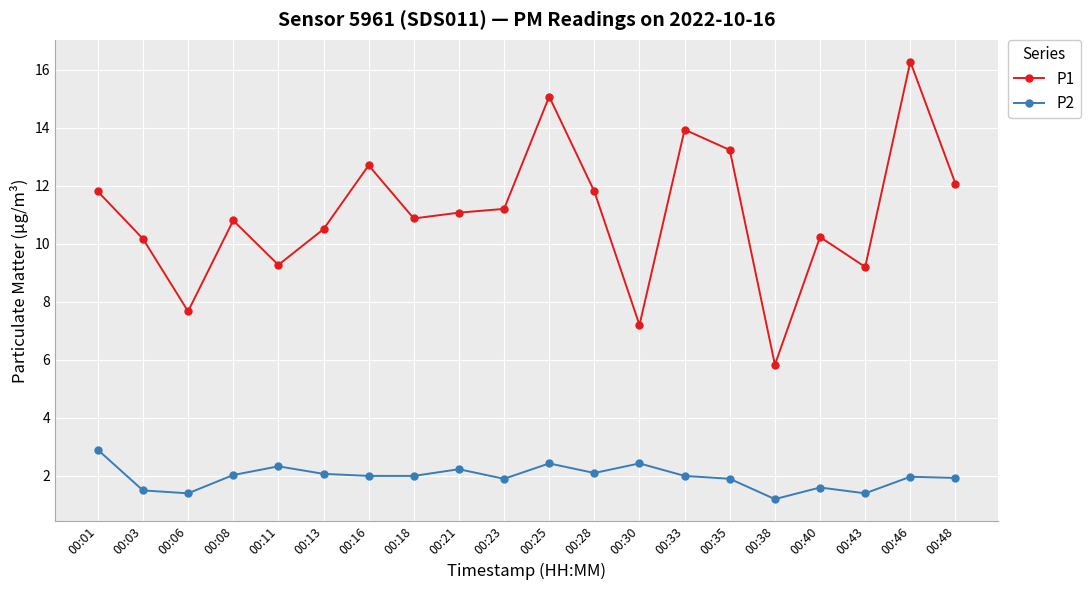

How many series are shown in this chart?

2